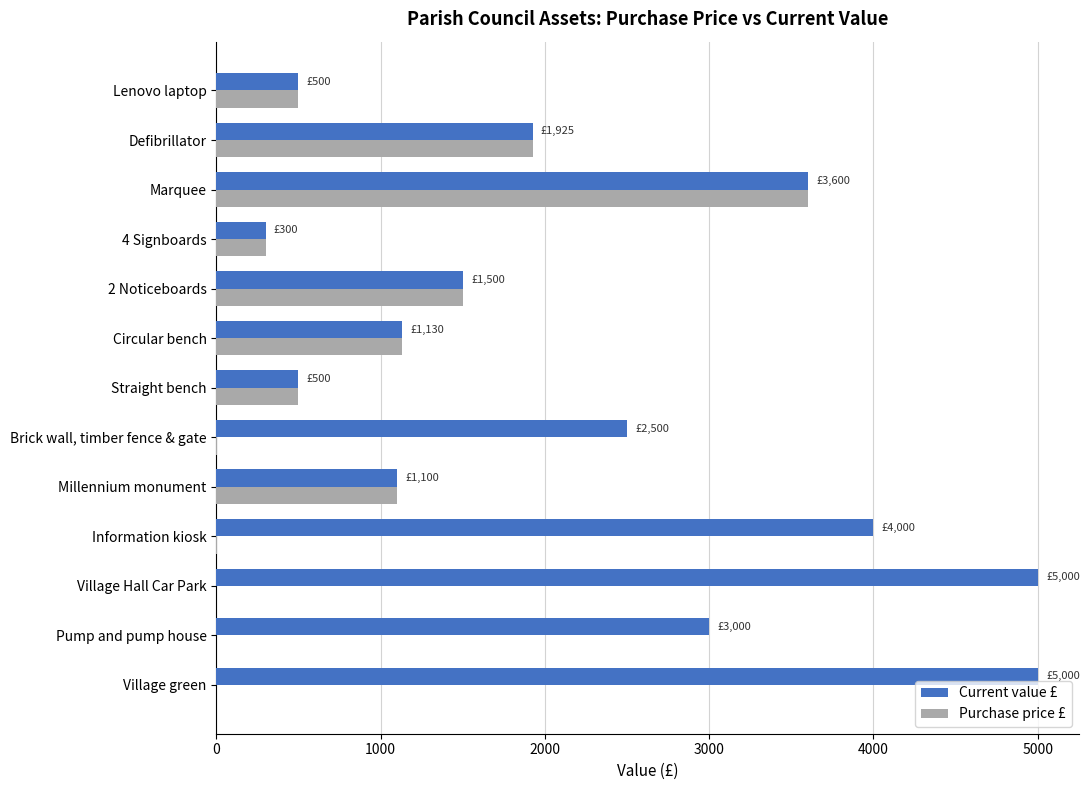

What is the maximum value for Current value £?

5000